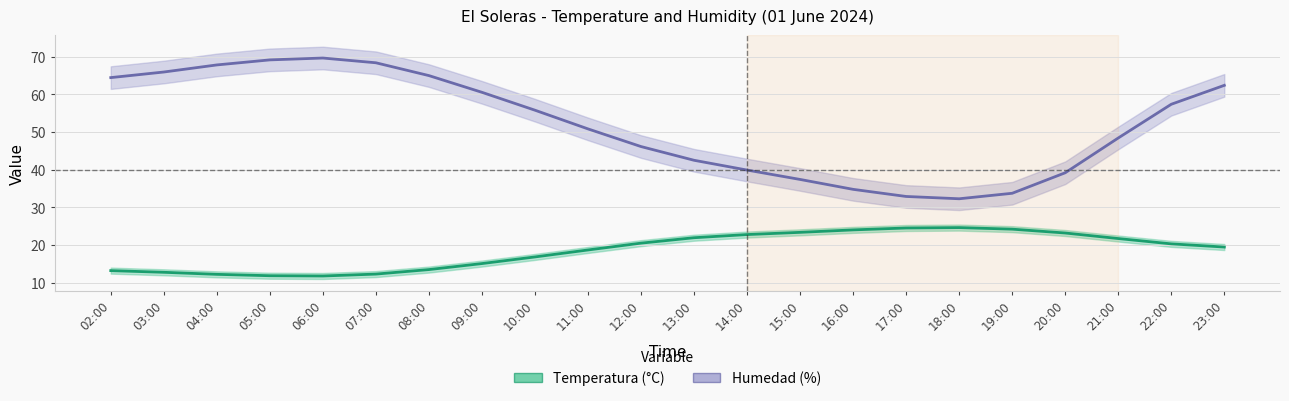

What is the minimum value for Temperatura (°C)?

11.8